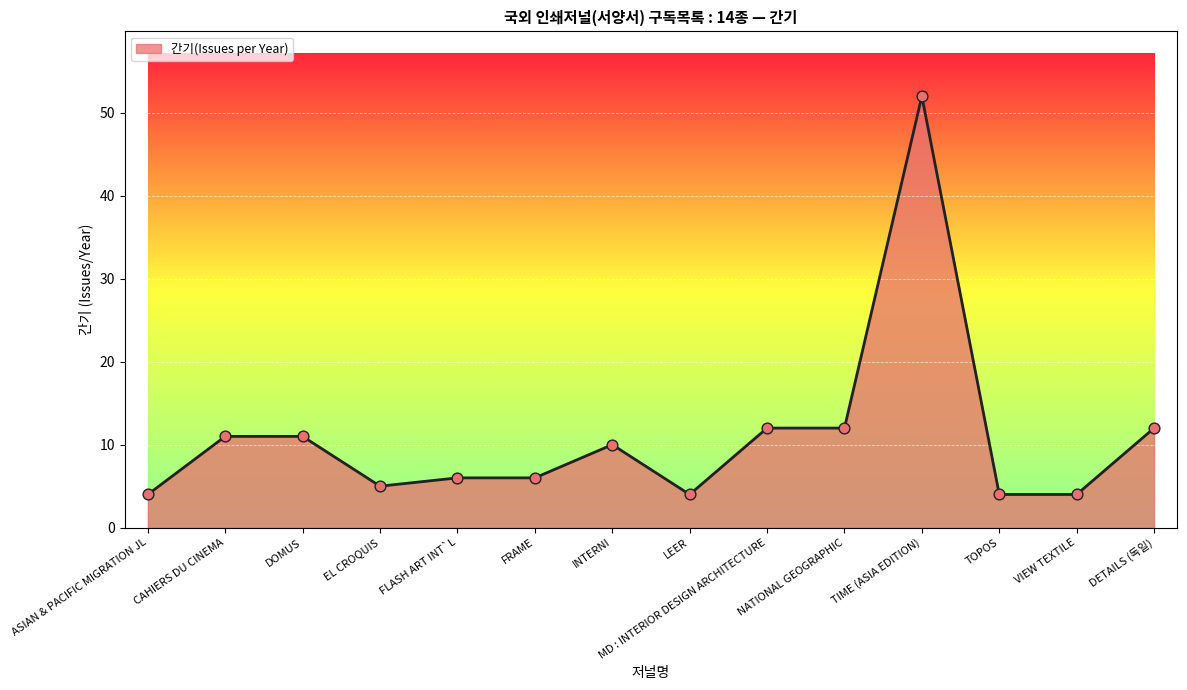

What is the change in value from CAHIERS DU CINEMA to FLASH ART INT`L?

-5